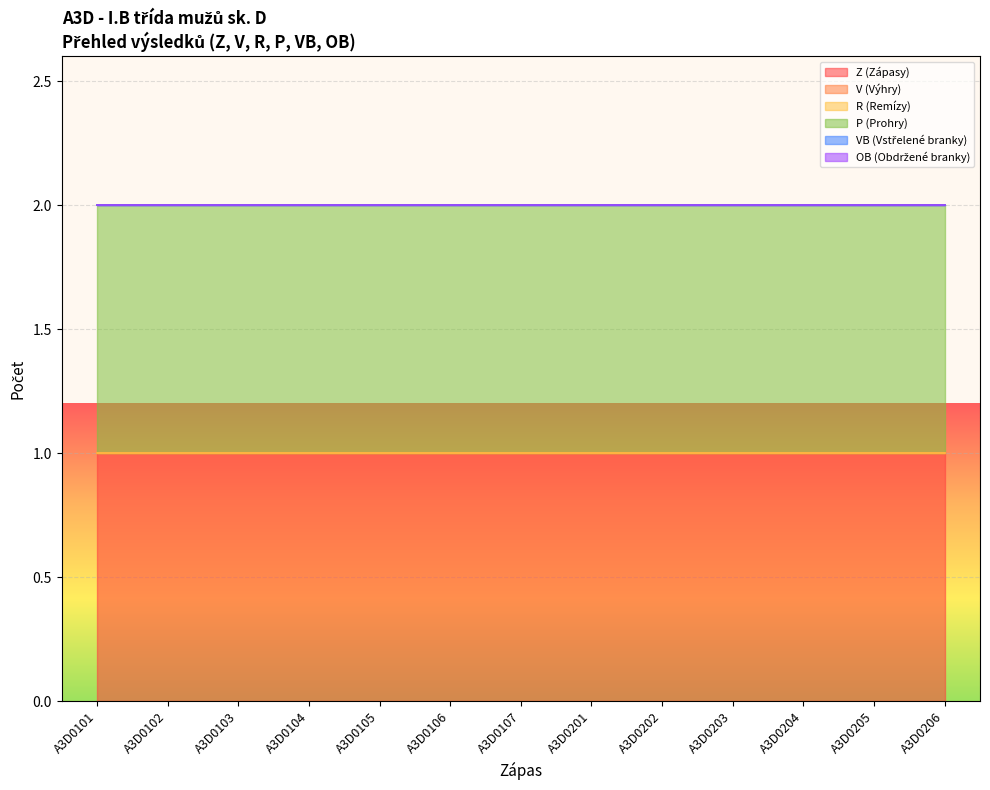

How many lines are shown in the chart?

6